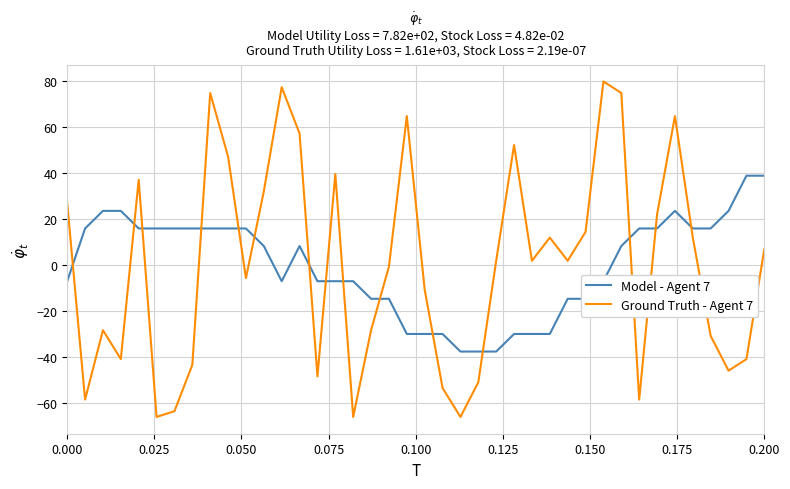

What is the difference between the maximum and minimum values in the Model - Agent 7 series?

76.5